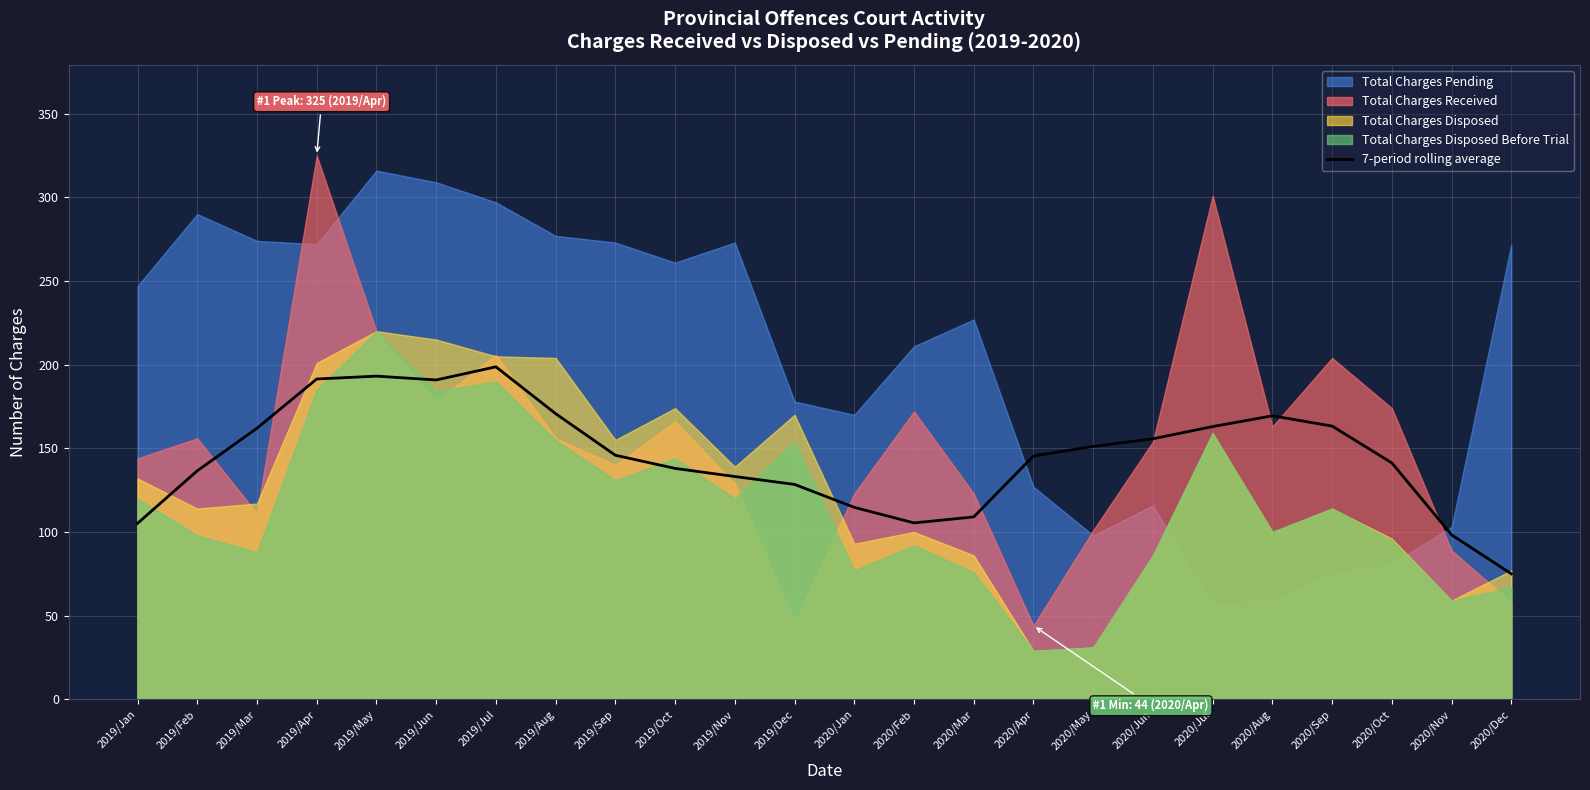

What value does the data have at 2020/Jun?

155.7